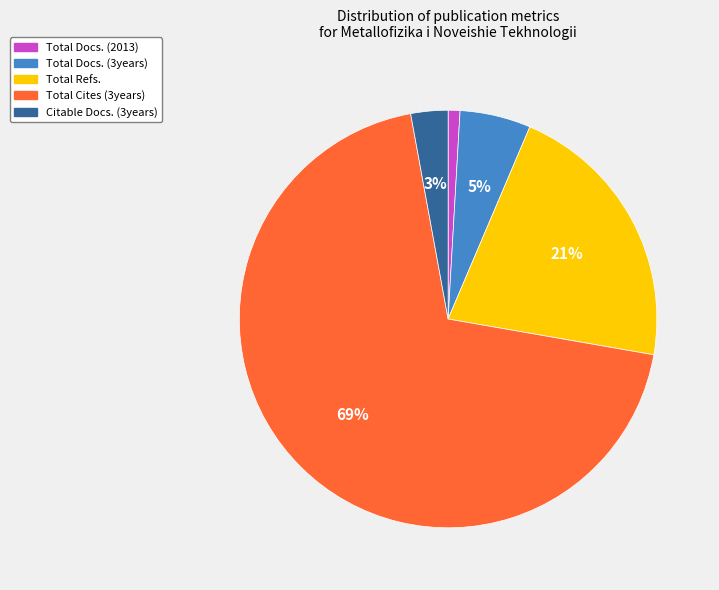

The Total Docs. (3years) slice represents 15% of the pie. True or false?

False